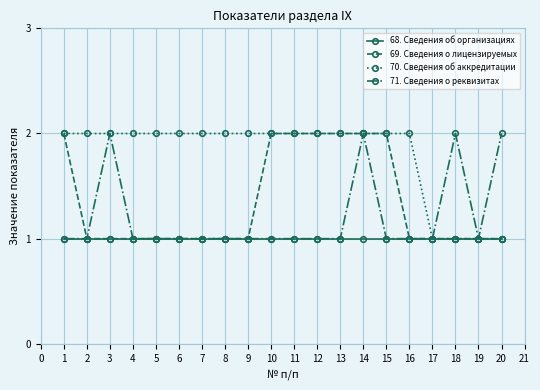

Reading left to right, extract all data points from this chart.

68. Сведения об организациях: 1	1	1	1	1	1	1	1	1	1	1	1	1	1	1	1	1	1	1	1
69. Сведения о лицензируемых: 2	1	1	1	1	1	1	1	1	2	2	2	2	2	2	1	1	1	1	1
70. Сведения об аккредитации: 2	2	2	2	2	2	2	2	2	2	2	2	2	2	2	2	1	1	1	1
71. Сведения о реквизитах: 1	1	2	1	1	1	1	1	1	1	1	1	1	2	1	1	1	2	1	2